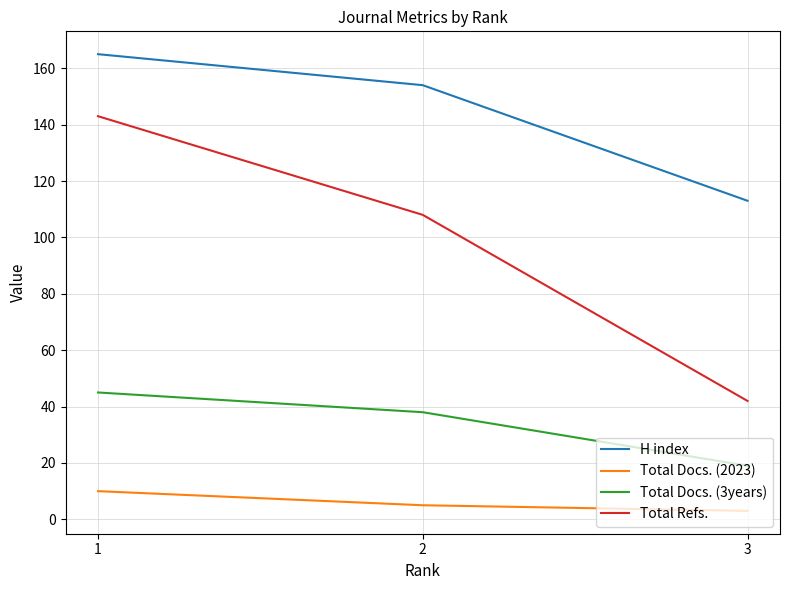

Which series has the largest range (max minus min)?

Total Refs.